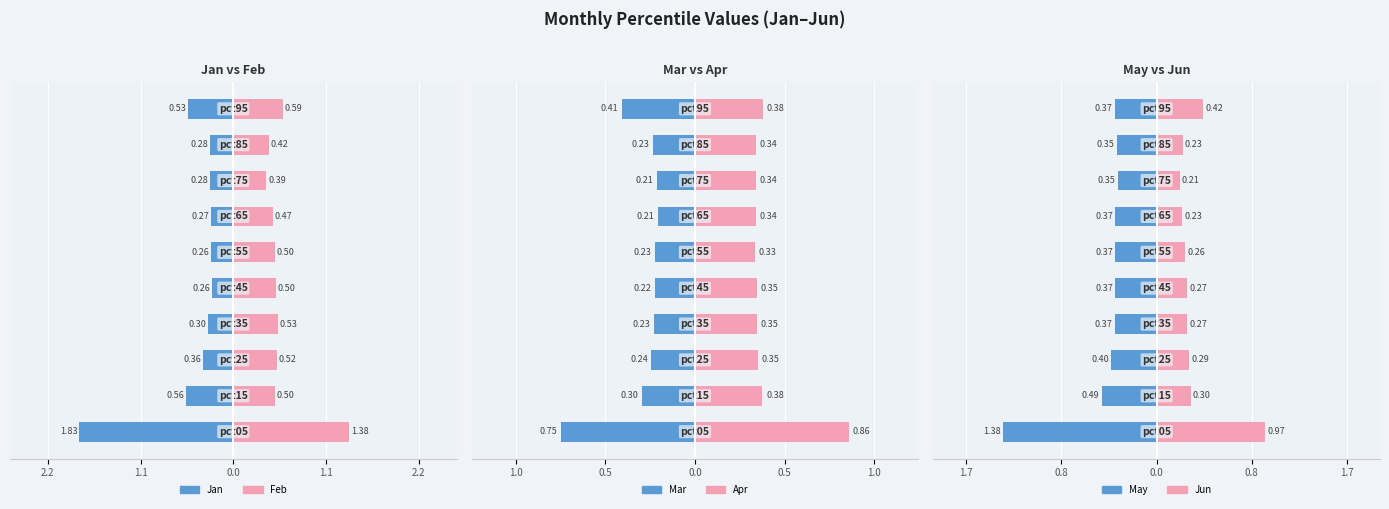

Are the bars horizontal?

Yes